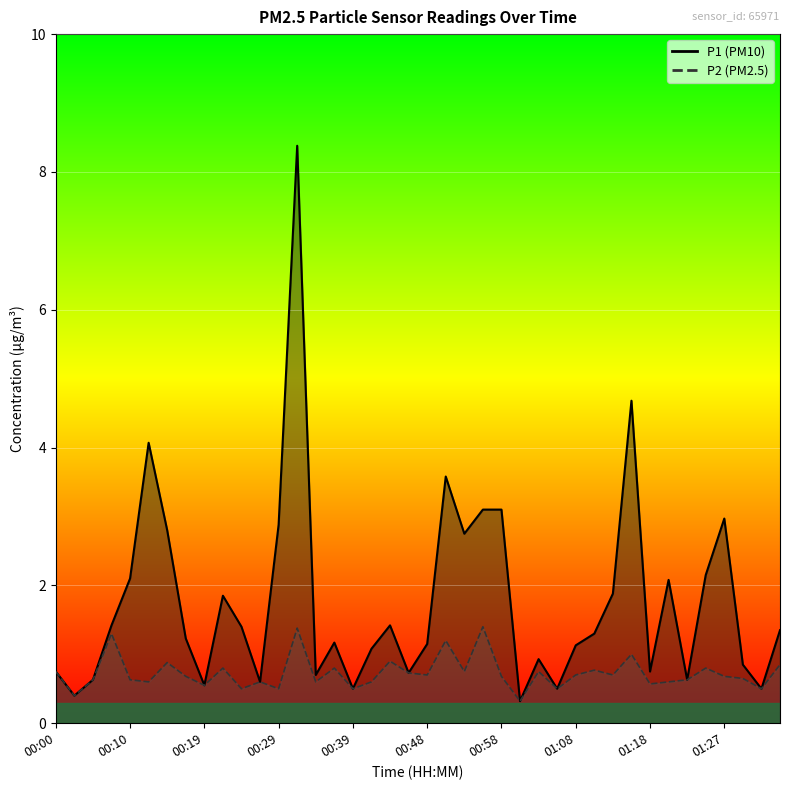

Is it true that P1 equals 0.8 at 01:18?

True